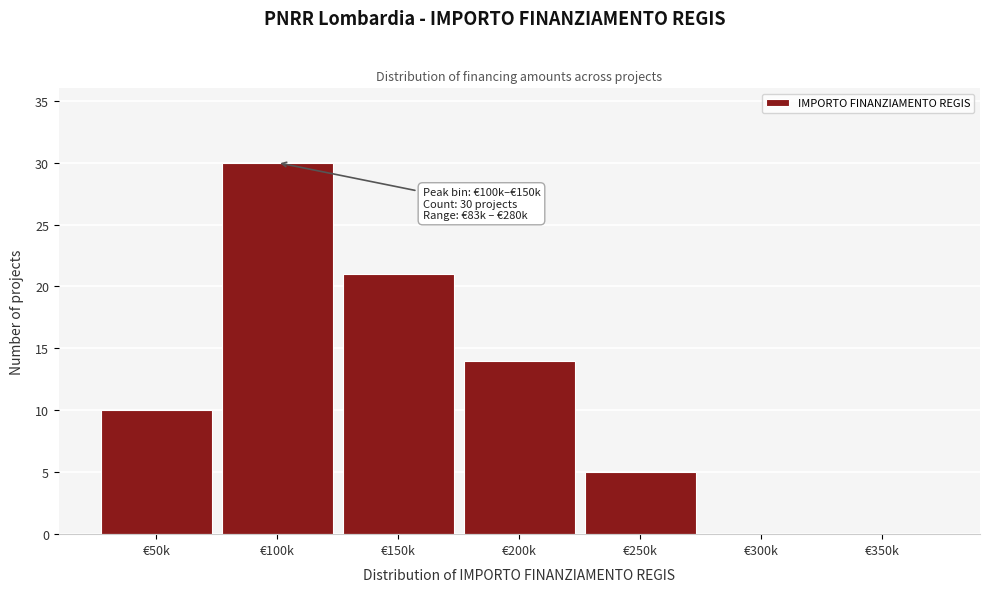

Reading right to left, extract all data points from this chart.

€350k=0	€300k=0	€250k=5	€200k=14	€150k=21	€100k=30	€50k=10